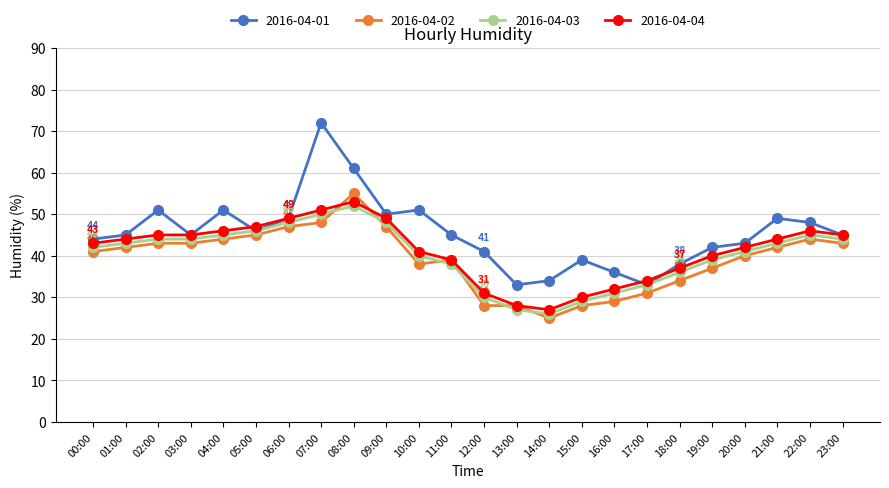

What is the value of the 2016-04-01 point at the 1st from the left?

44